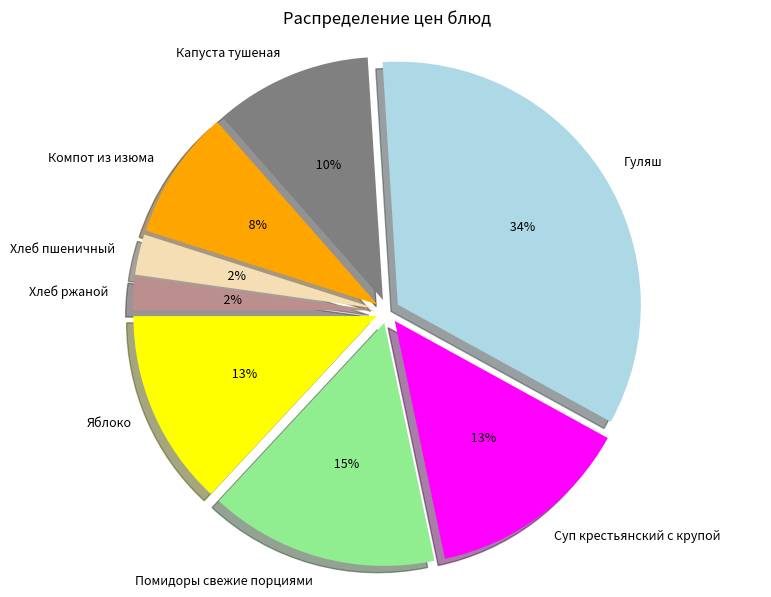

Is it true that Яблоко is 13% of the pie?

True